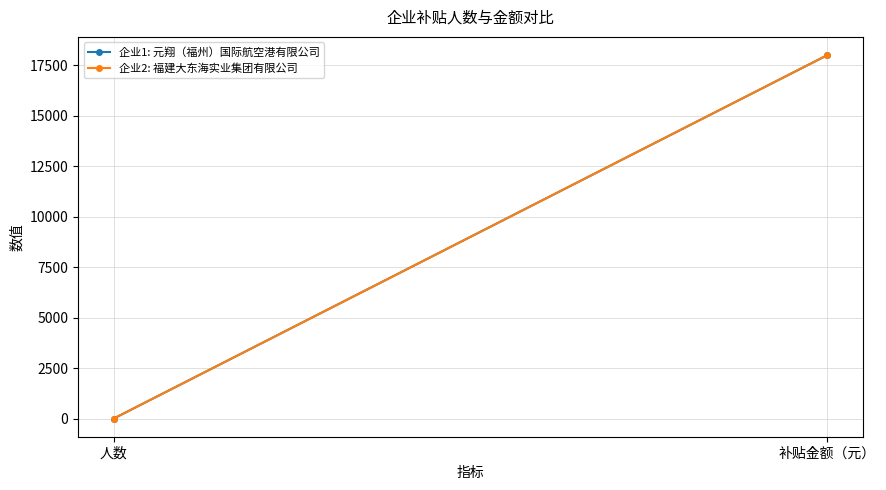

How many categories are shown in the chart?

2